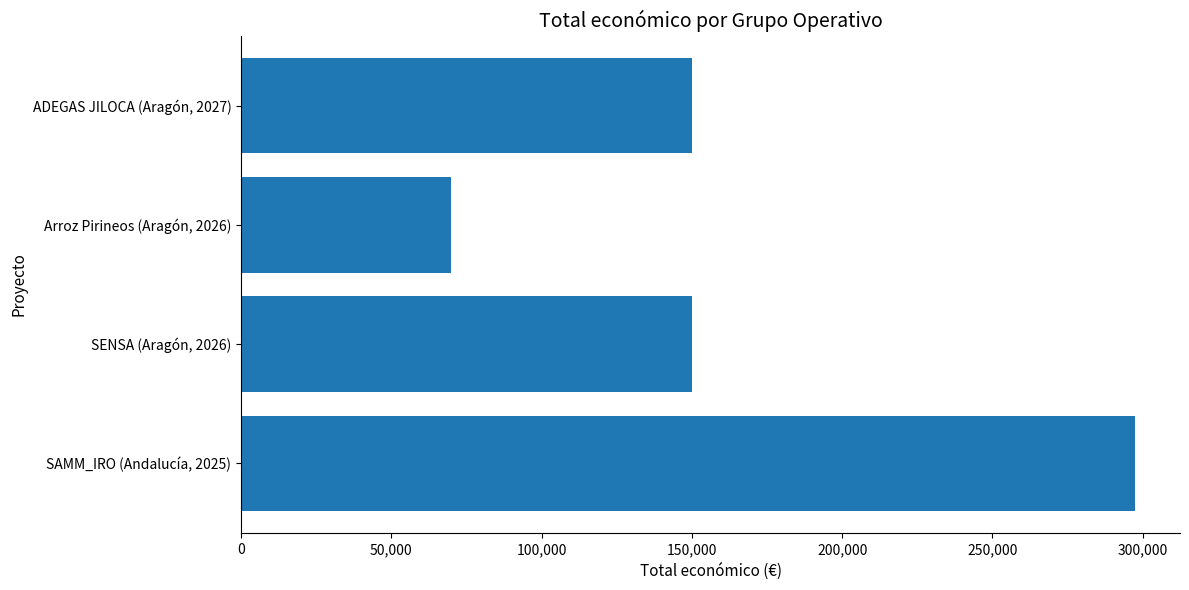

Is it true that the value at Arroz Pirineos (Aragón, 2026) is 70000?

True